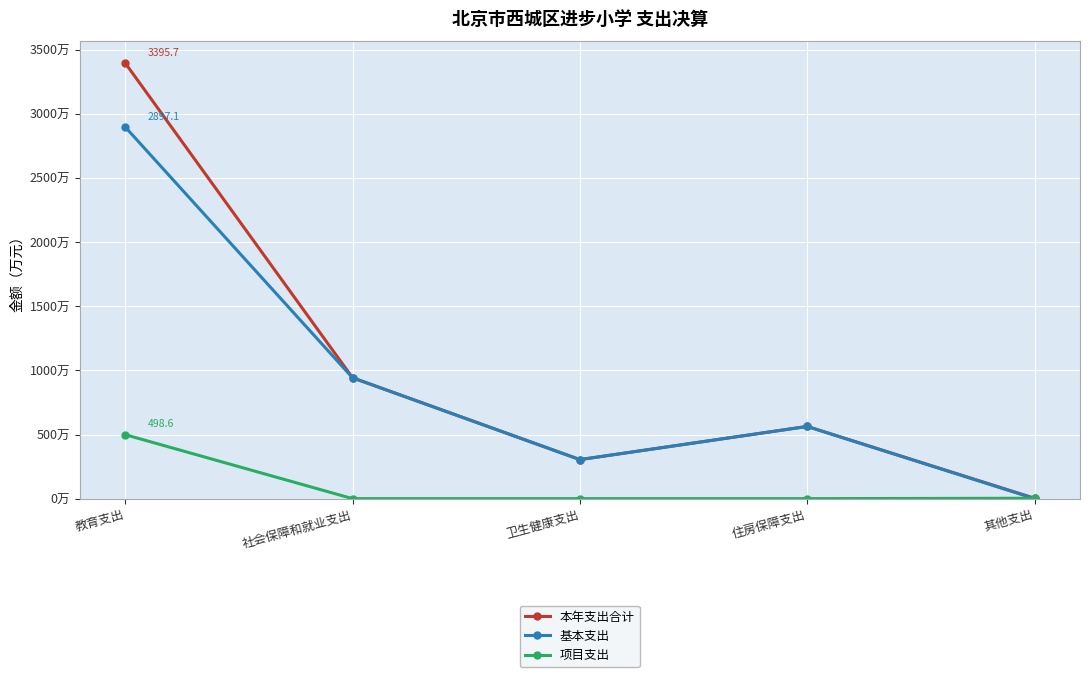

What is the total value across all series at 卫生健康支出?

608.6